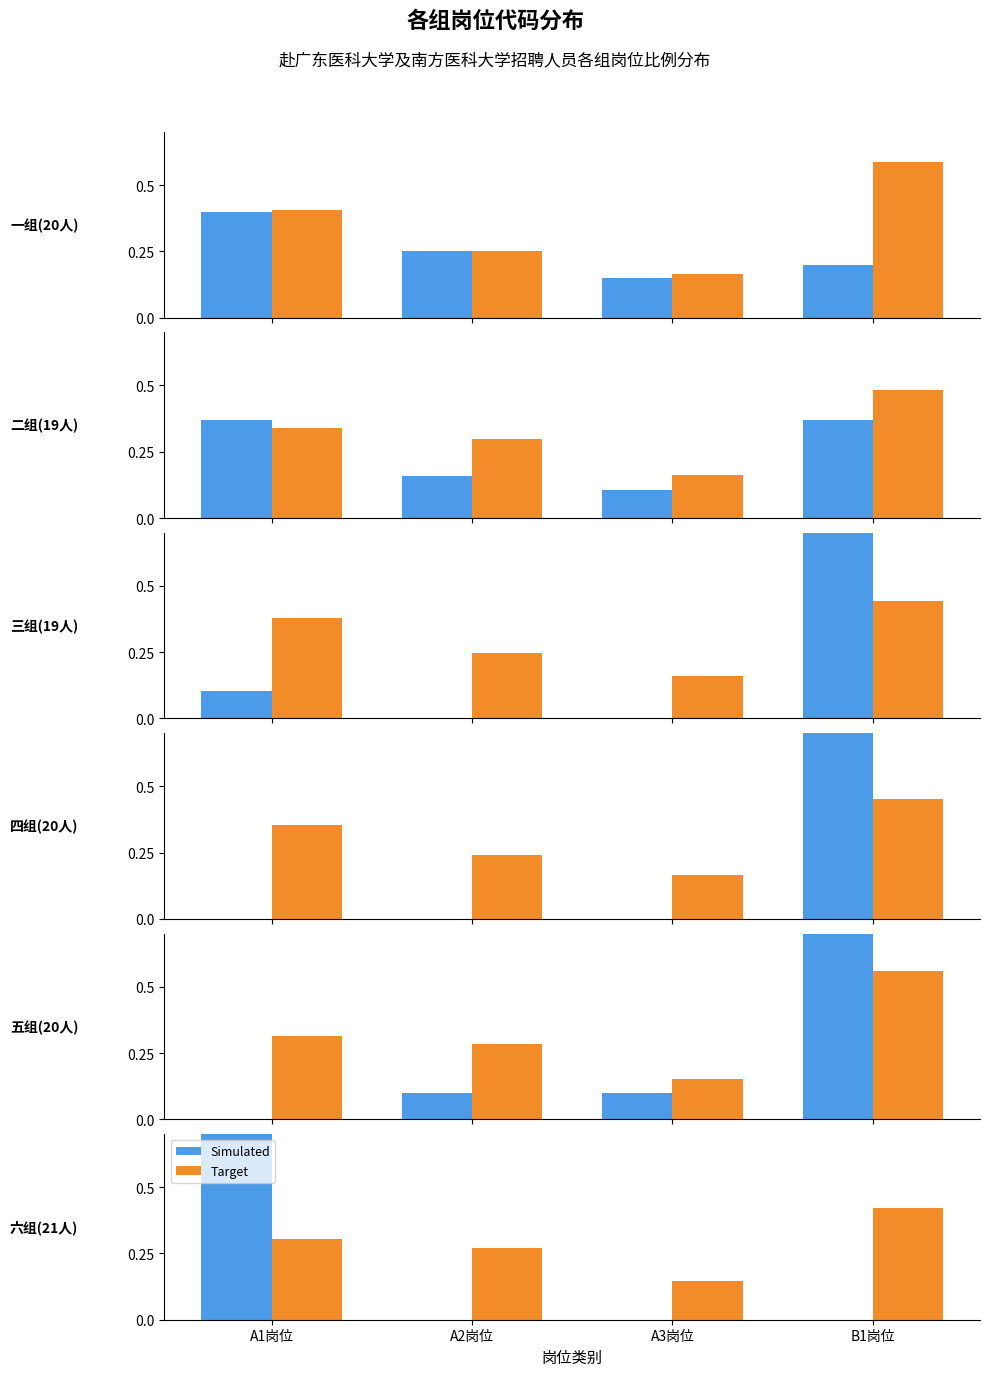

Which category has the lowest value in the Simulated series?

A2岗位